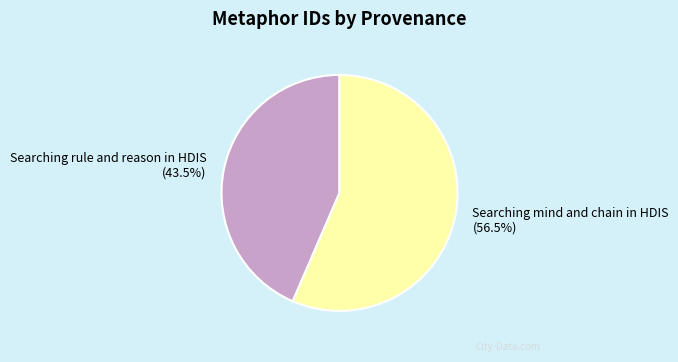

How many segments does this pie chart have?

2